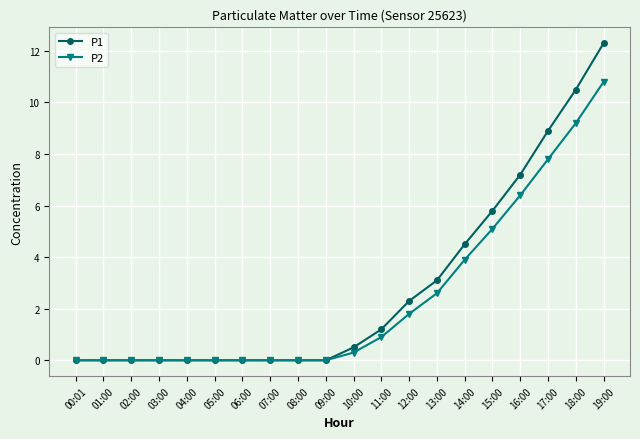

What is the total value across all series at 11:00?

2.1